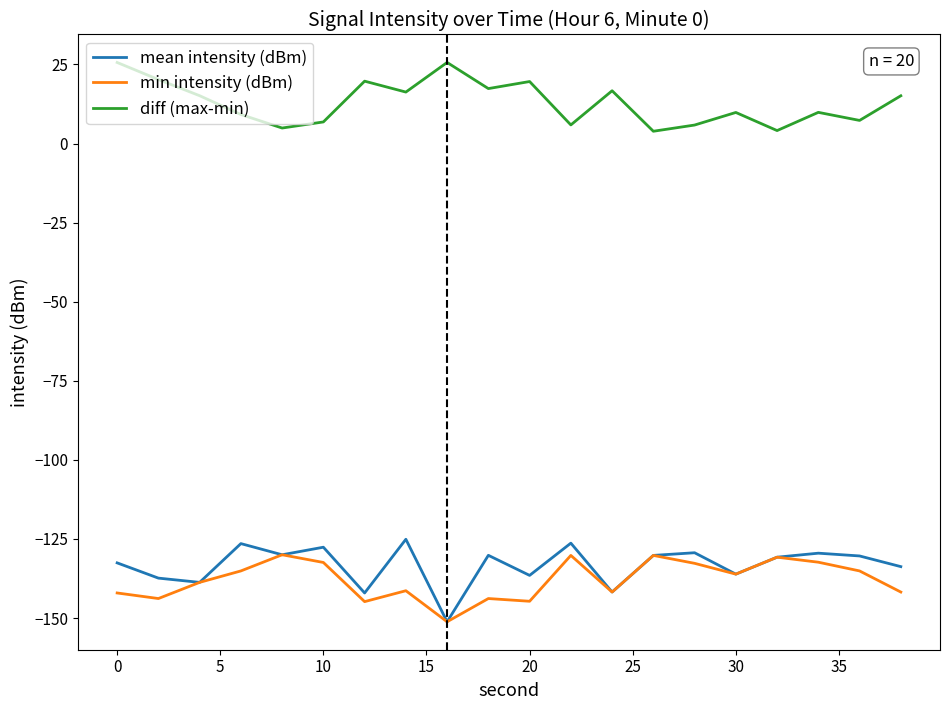

Which series has the largest total across all categories?

diff (max-min)